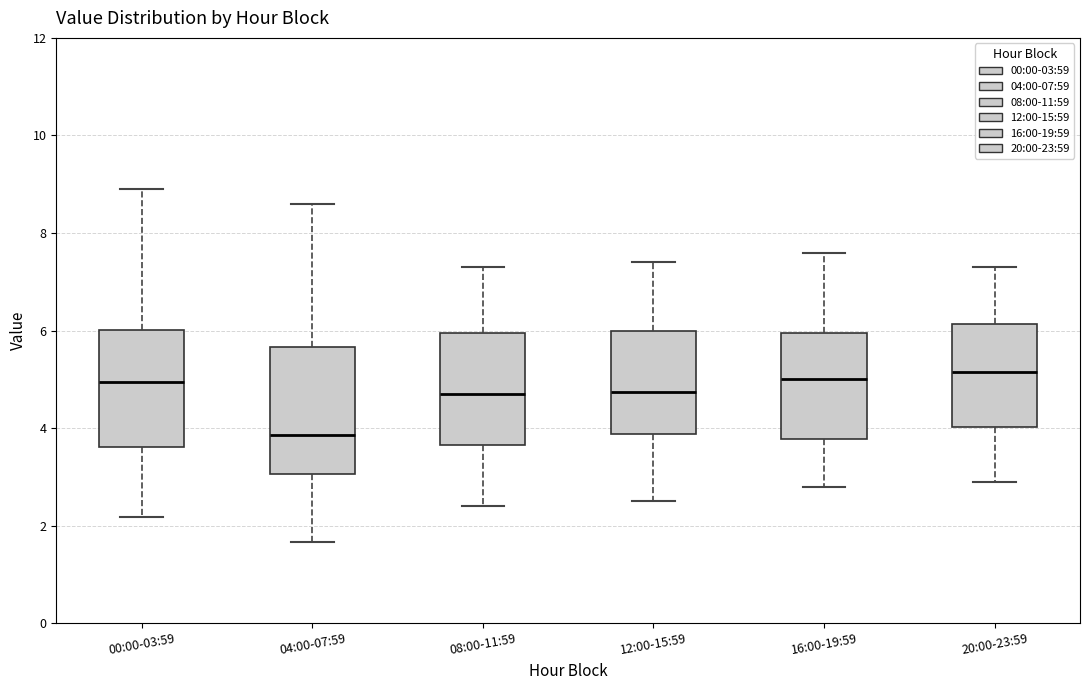

Which box is the tallest, from its lower edge to its upper edge?

04:00-07:59